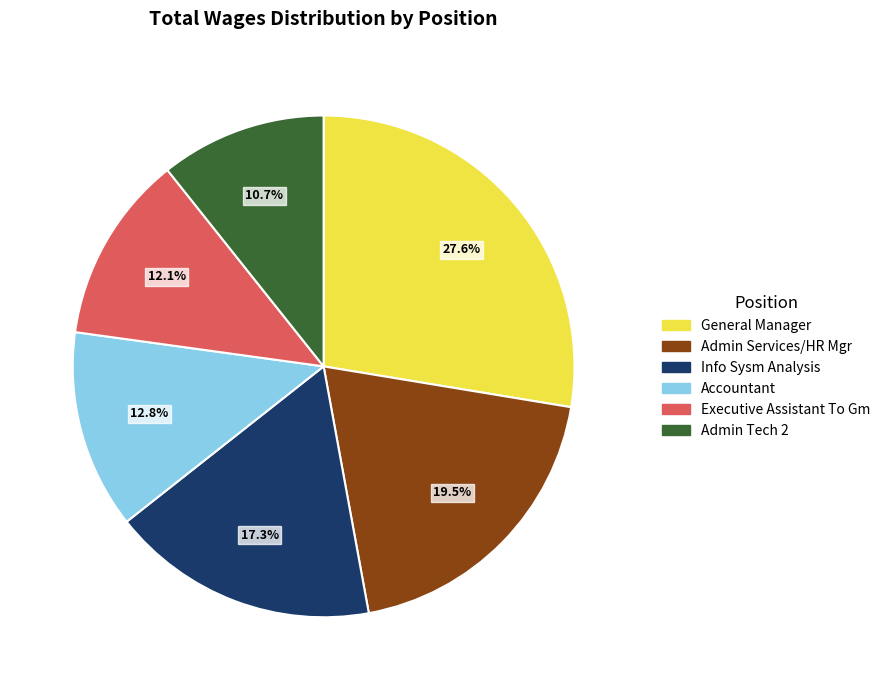

To the nearest percent, what is the combined percentage of Info Sysm Analysis and Executive Assistant To Gm?

29%